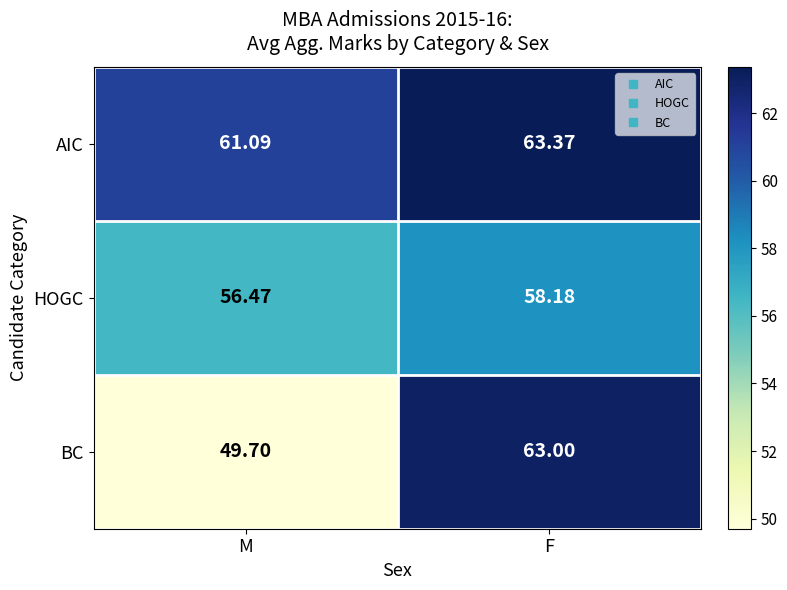

Which series has the widest spread of values?

BC